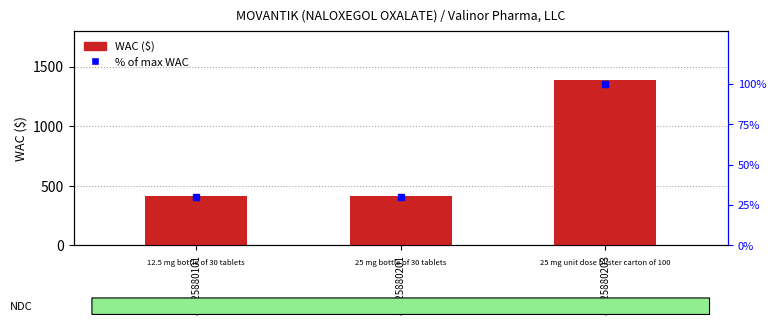

Is the value of WAC ($) at 82625880203 greater than the value of % of max WAC at 82625880201?

Yes